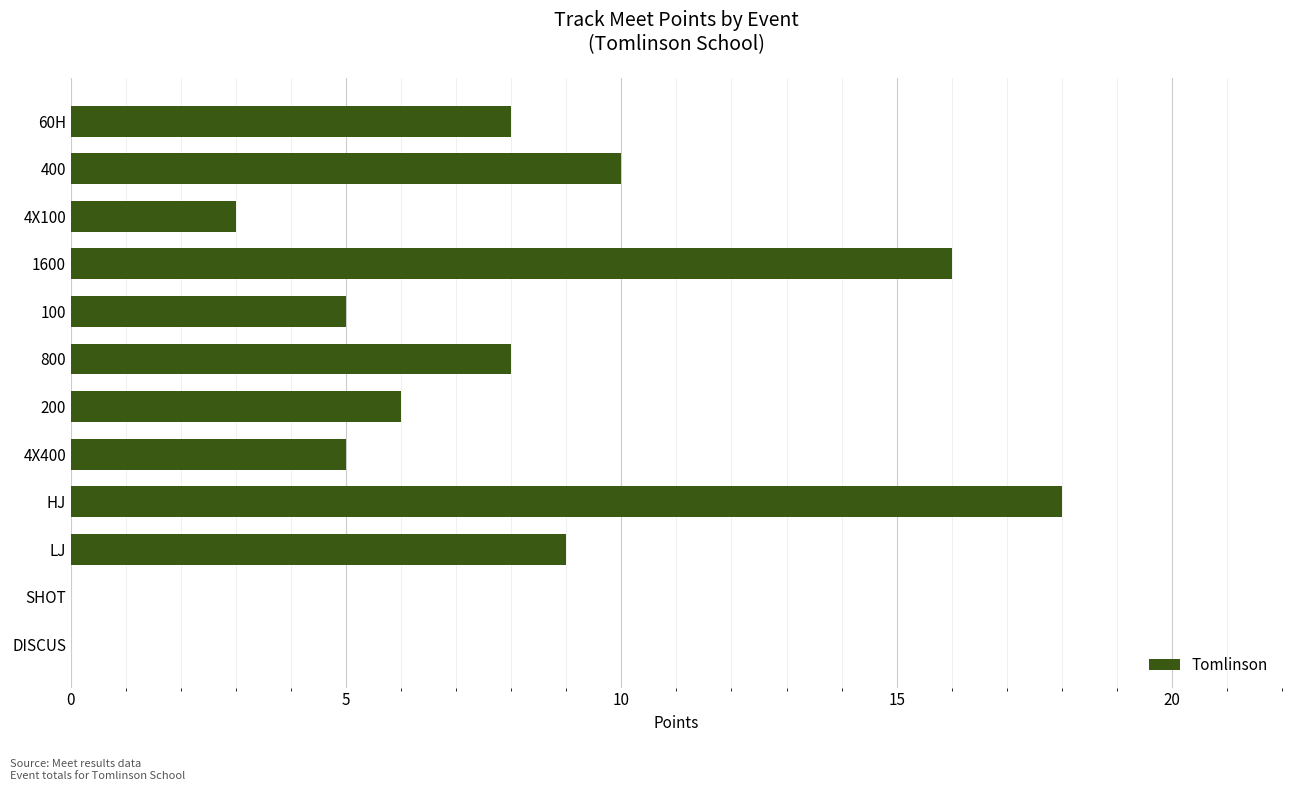

Reading bottom to top, extract all data points from this chart.

DISCUS=0	SHOT=0	LJ=9	HJ=18	4X400=5	200=6	800=8	100=5	1600=16	4X100=3	400=10	60H=8